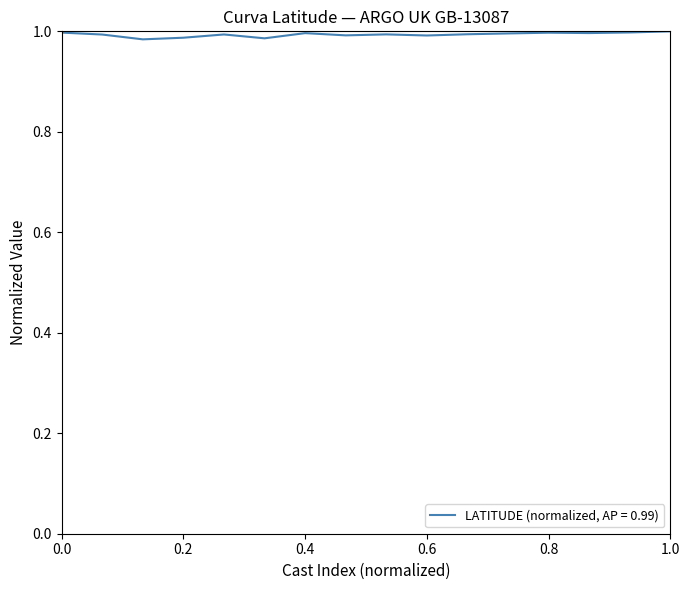

What is the greatest value displayed?

1.0